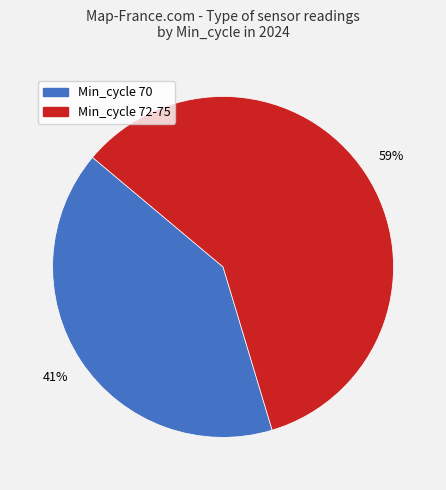

To the nearest percent, what is the average slice percentage?

50%